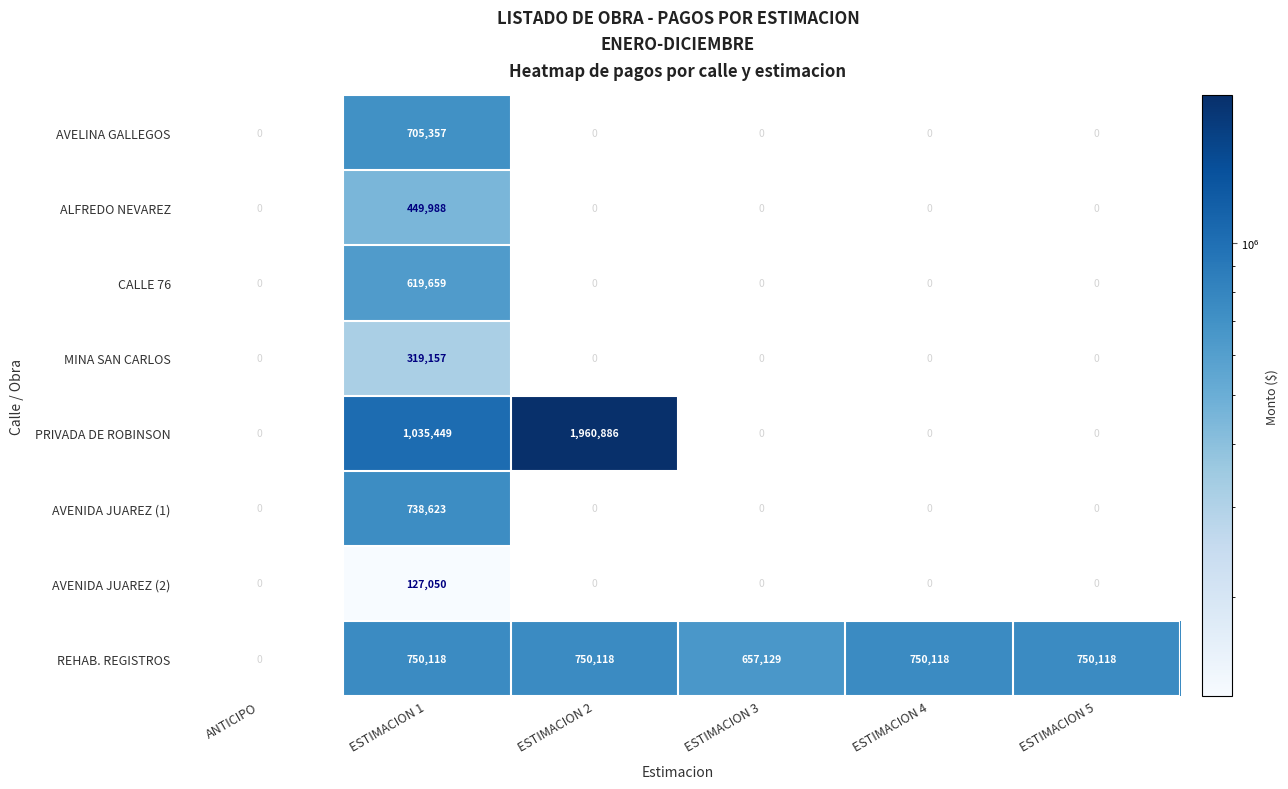

What is the sum of the REHAB. REGISTROS values at ESTIMACION 5 and ESTIMACION 4?

1500236